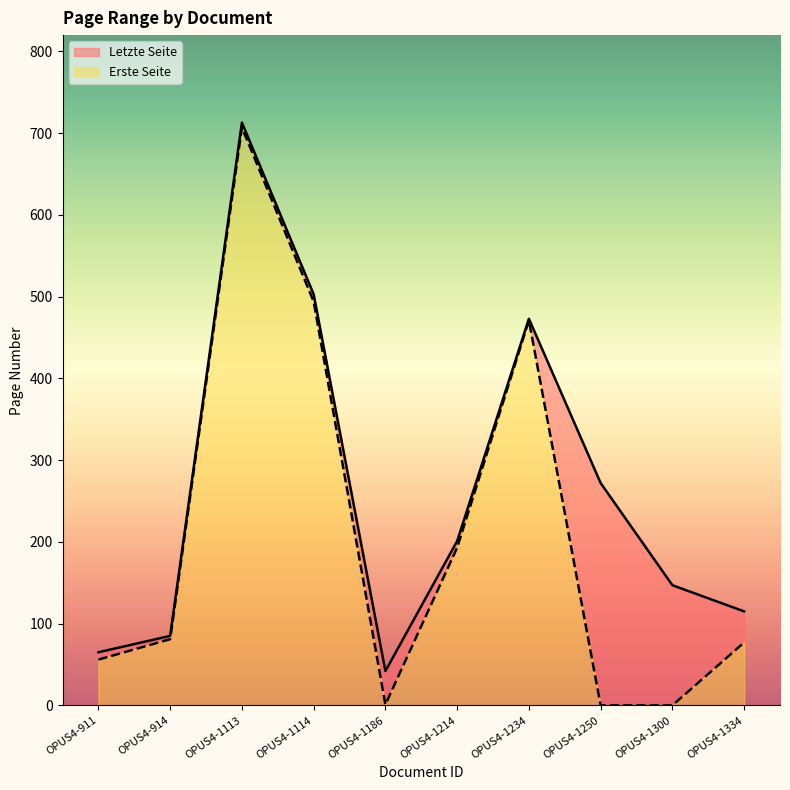

What is the sum of all Letzte Seite values?

2616